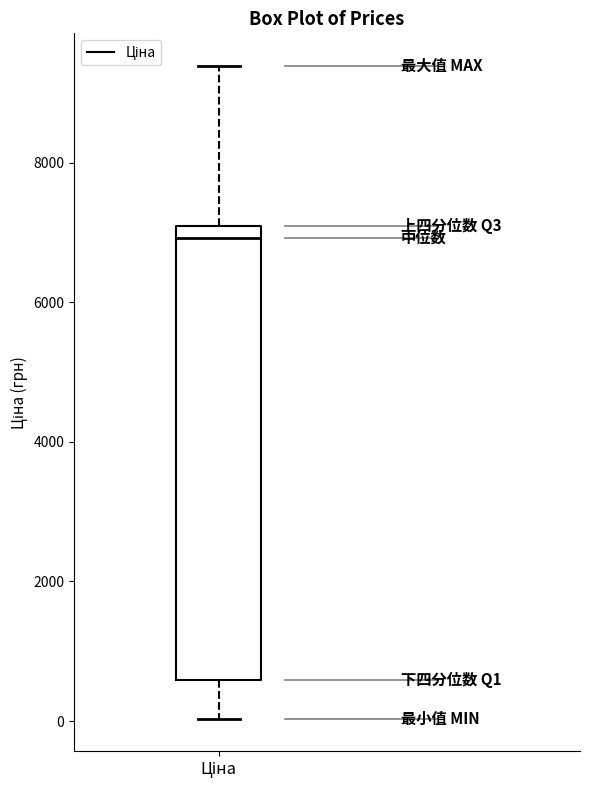

Where does the upper whisker of the box for Ціна end on the y-axis? The values are not printed on the chart, so give them approximately, as read against the axis.

9400